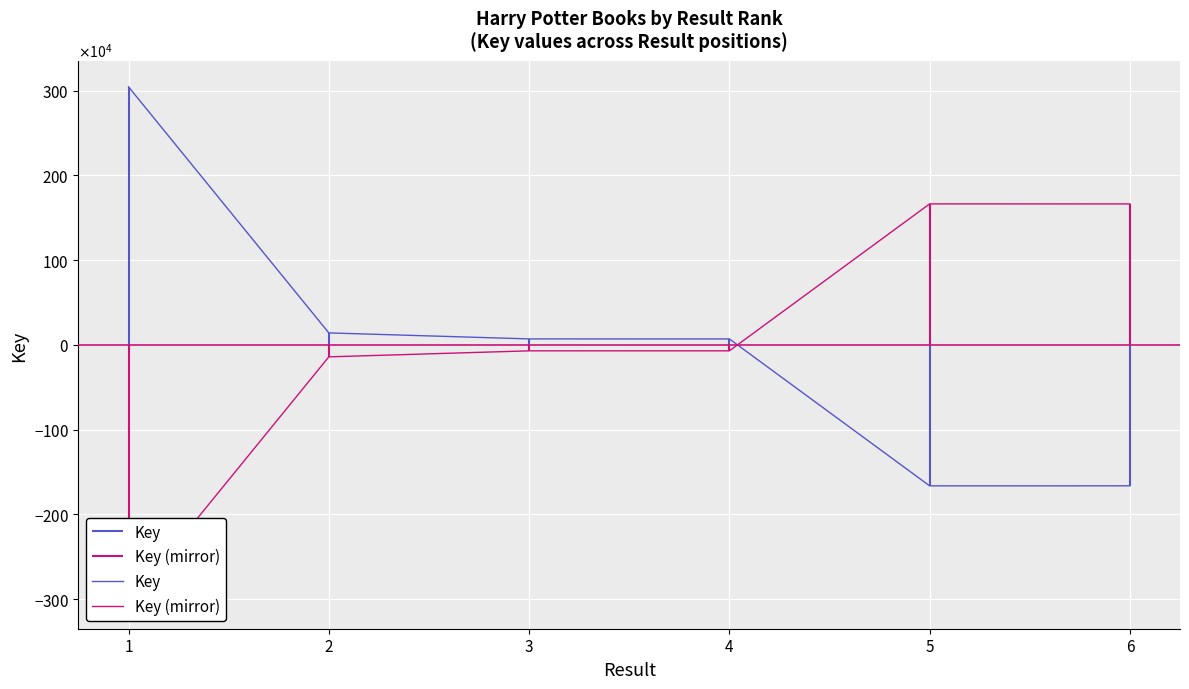

List the series in order of their overall mean, highest first.

Key, Key (mirror)